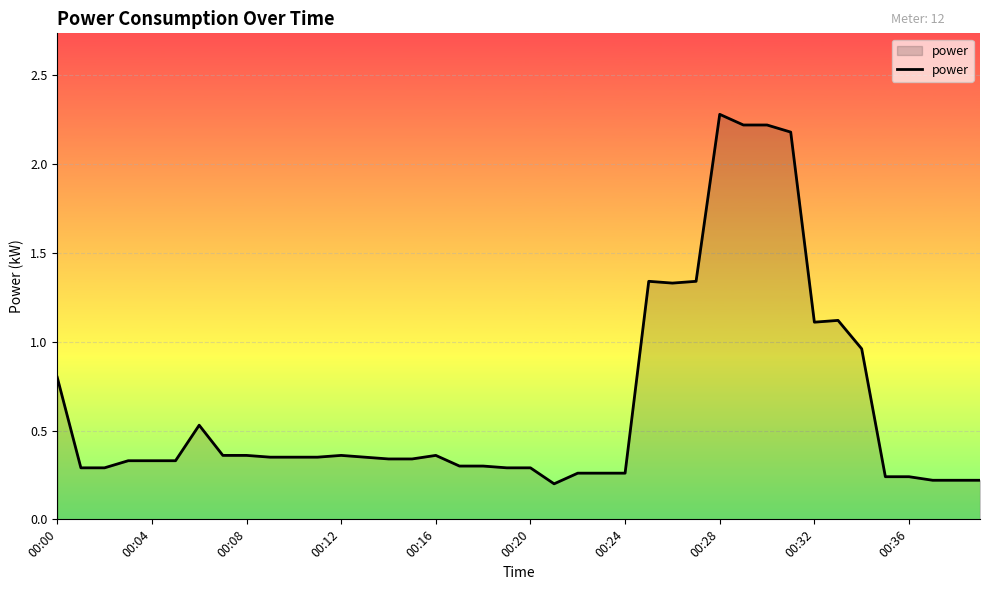

How many series are shown in this chart?

1